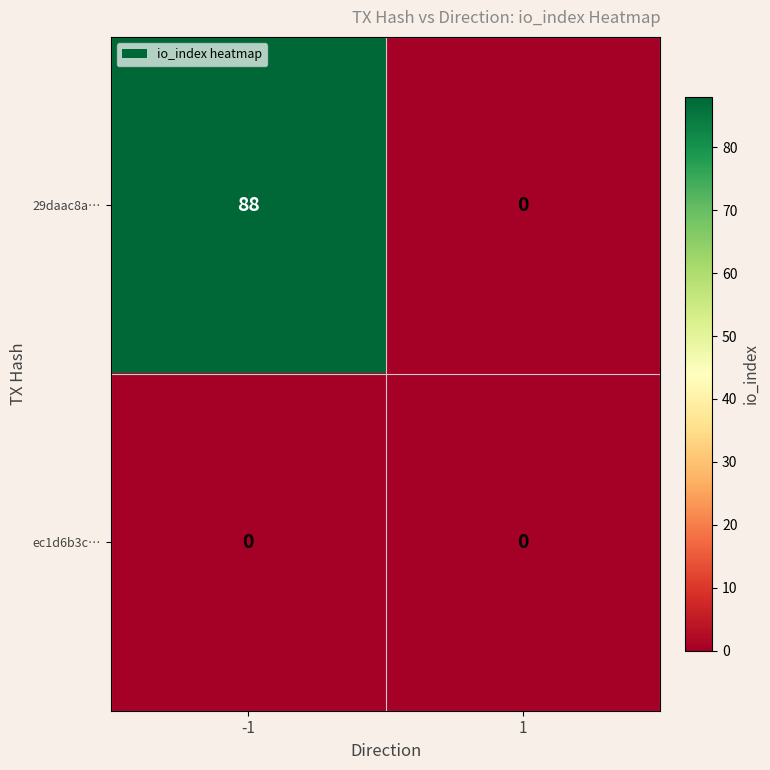

The value of ec1d6b3c… at -1 is 0. True or false?

True